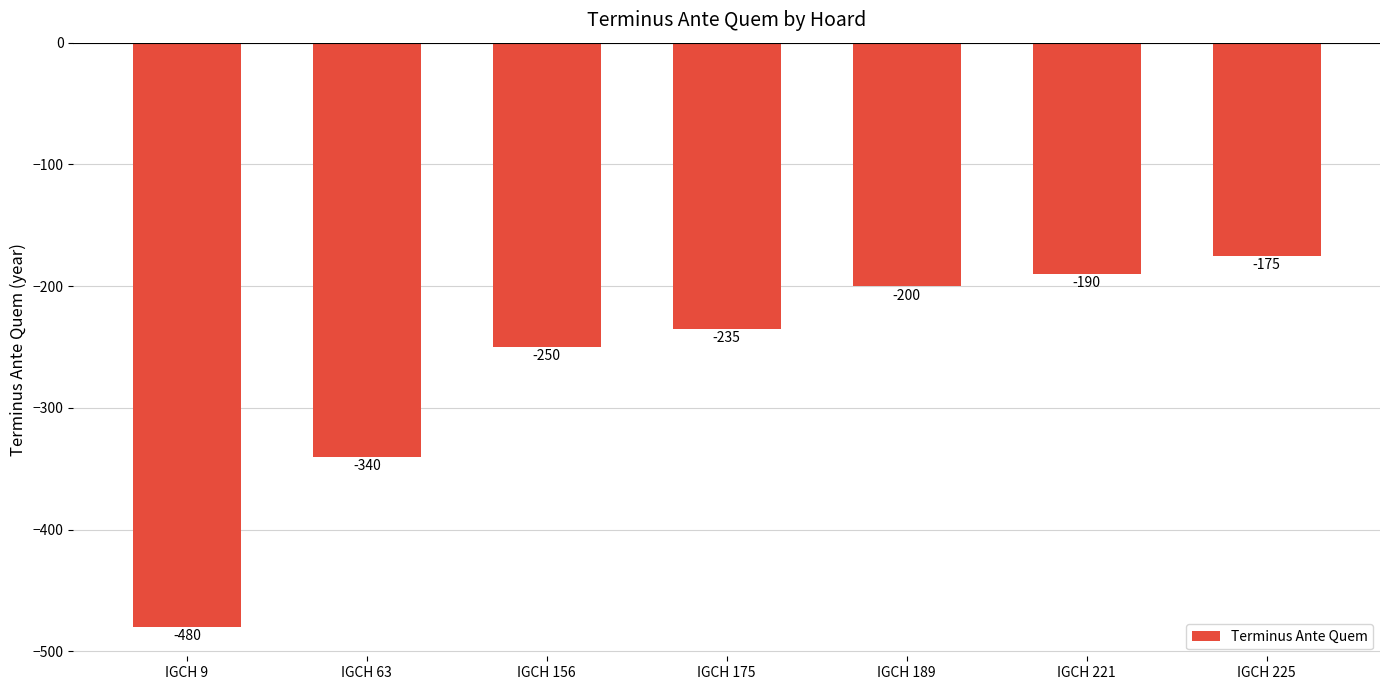

What is the value of the 6th bar from the left?

-190